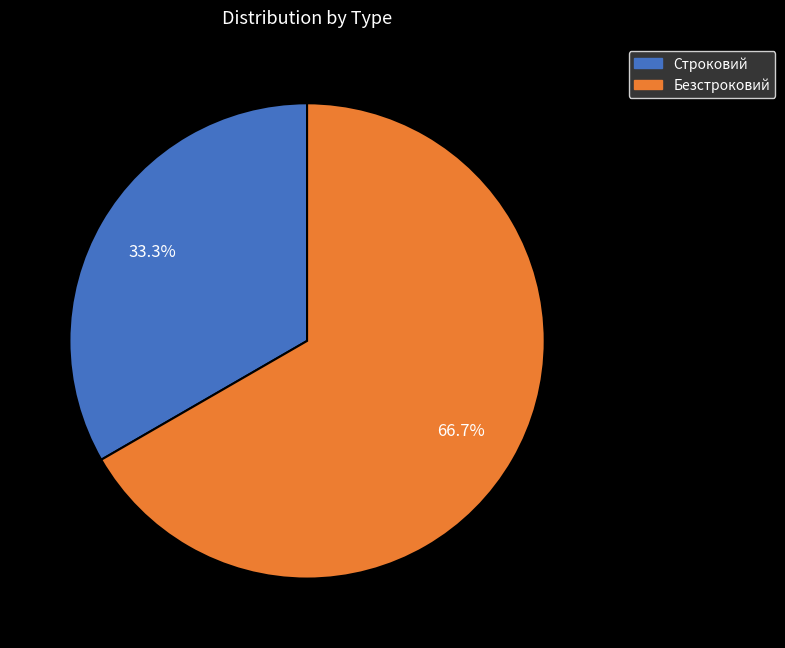

The Строковий slice represents 33% of the pie. True or false?

True